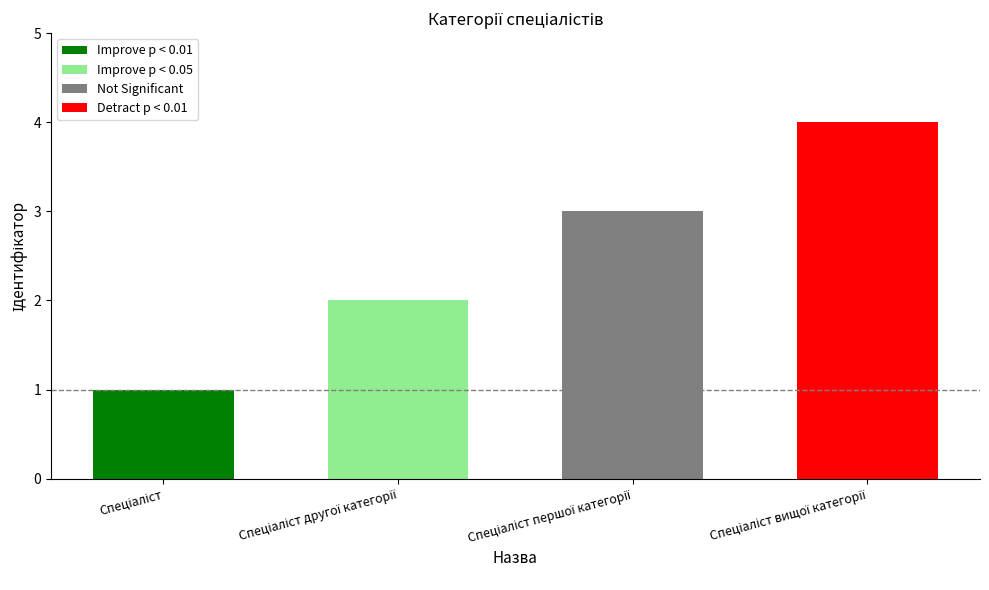

Rank the categories by value from lowest to highest.

Спеціаліст, Спеціаліст другої категорії, Спеціаліст першої категорії, Спеціаліст вищої категорії